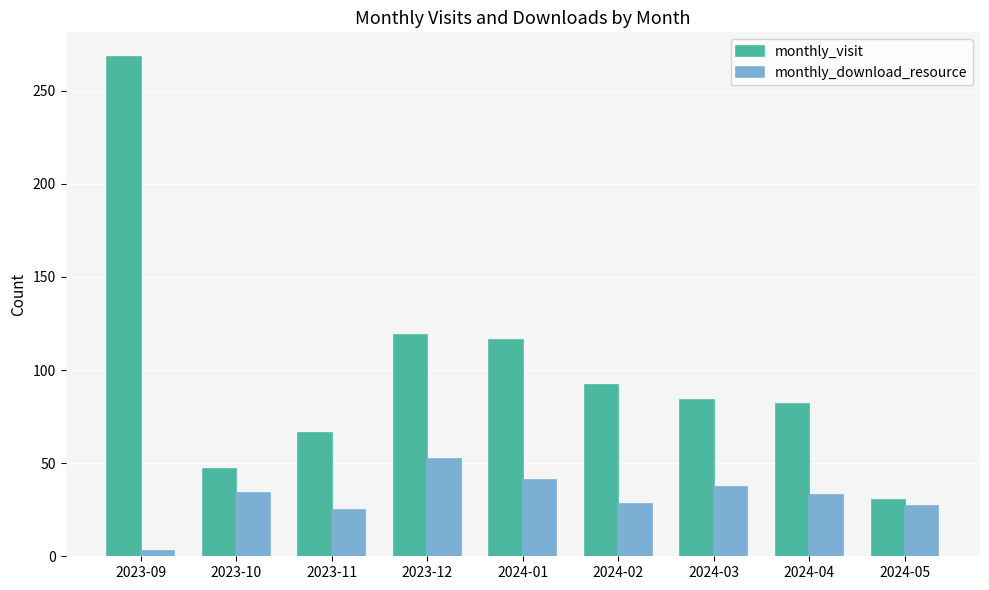

Count the number of data series in this chart.

2